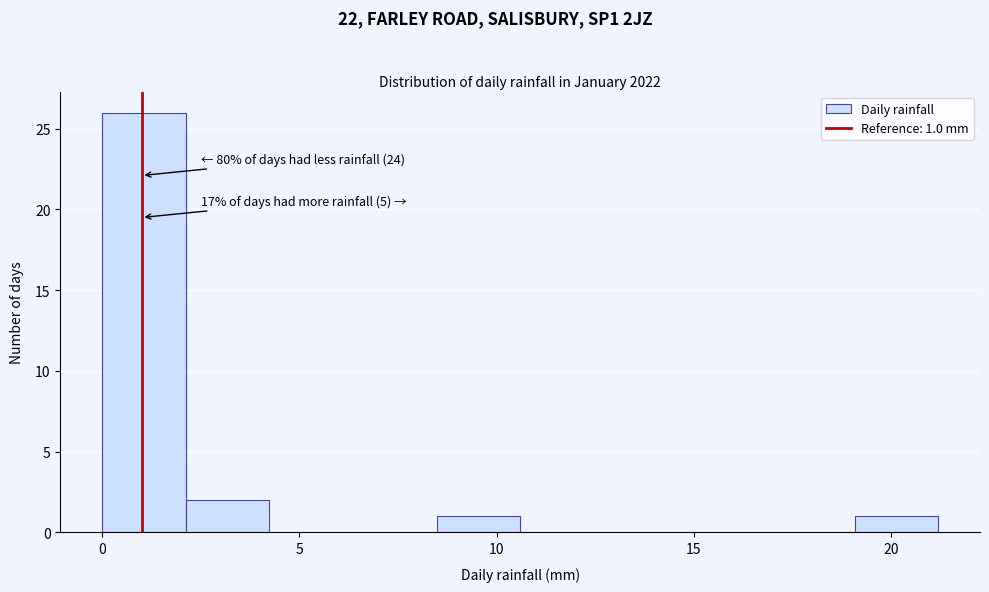

Which range on the x-axis has the tallest bar?

0.0 to 2.0